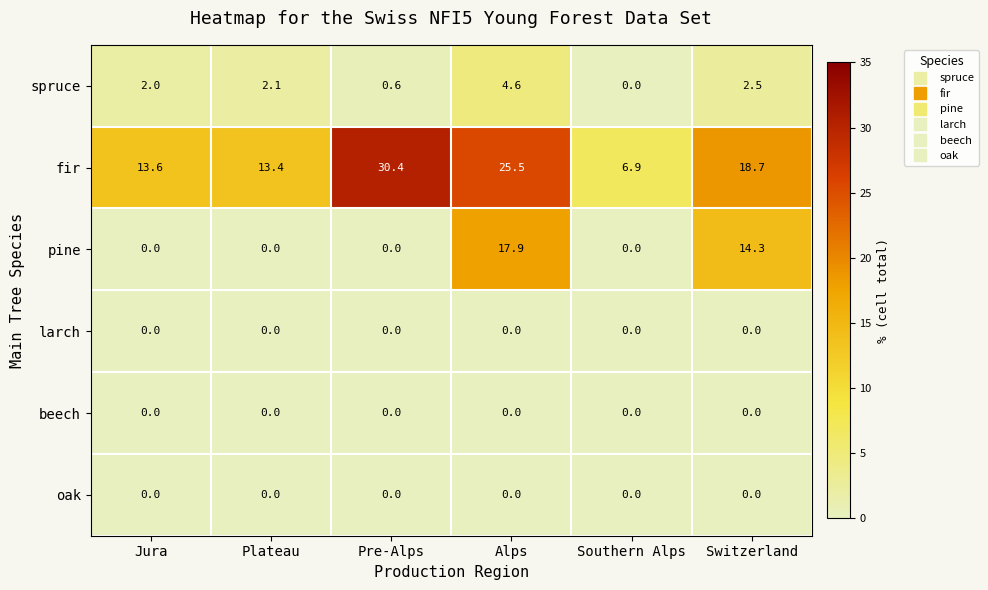

Is it true that fir equals 20.1 at Pre-Alps?

False